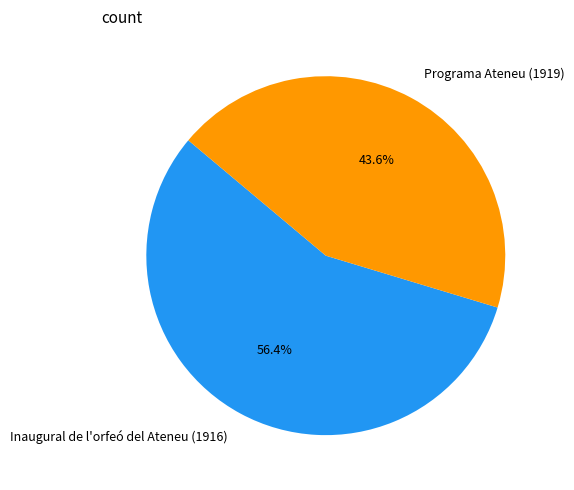

What is the smallest slice in the pie chart?

Programa Ateneu (1919)